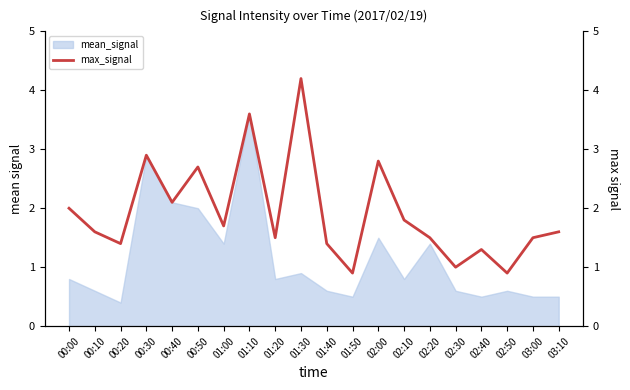

At which label does mean_signal reach its minimum?

00:20